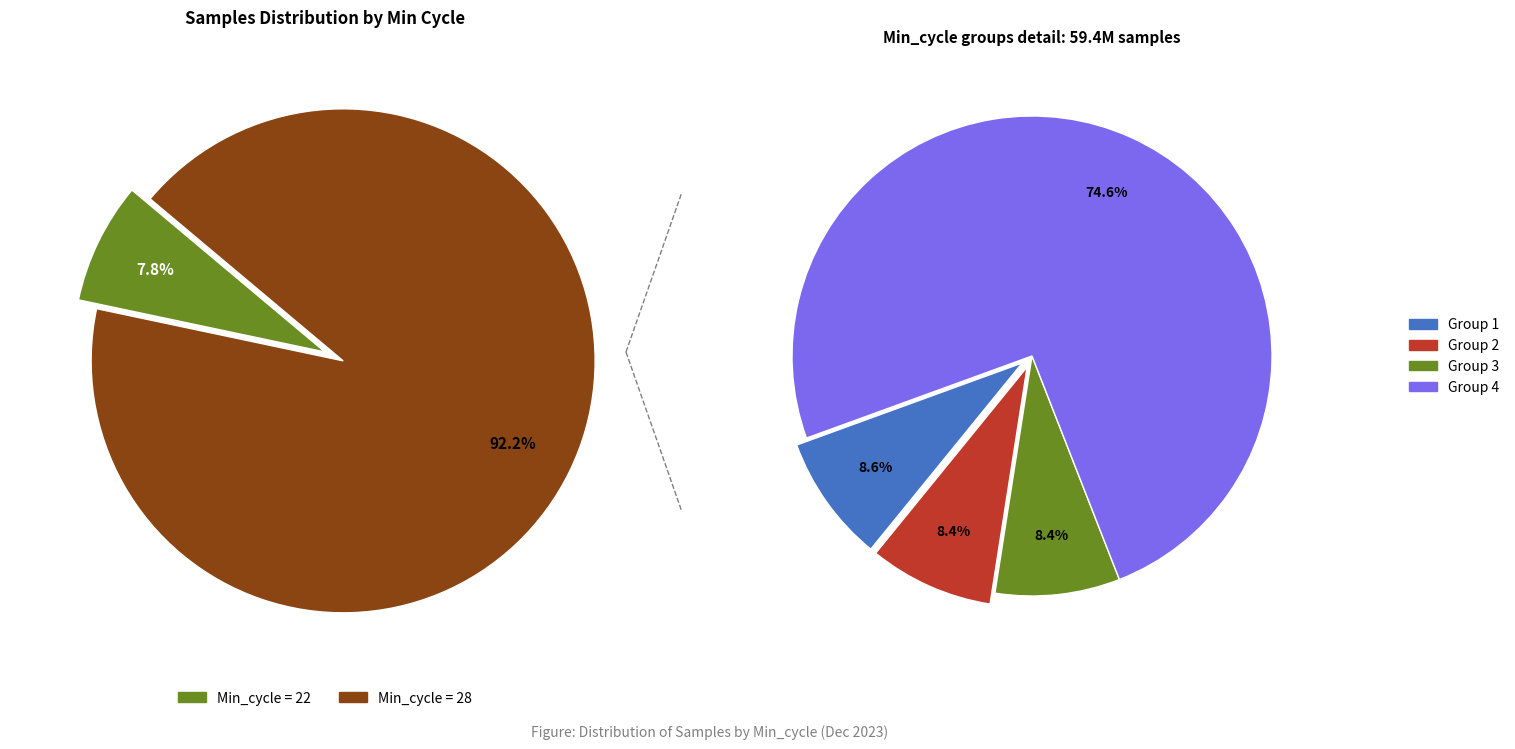

To the nearest percent, what is the combined percentage of 28 and 28?

17%